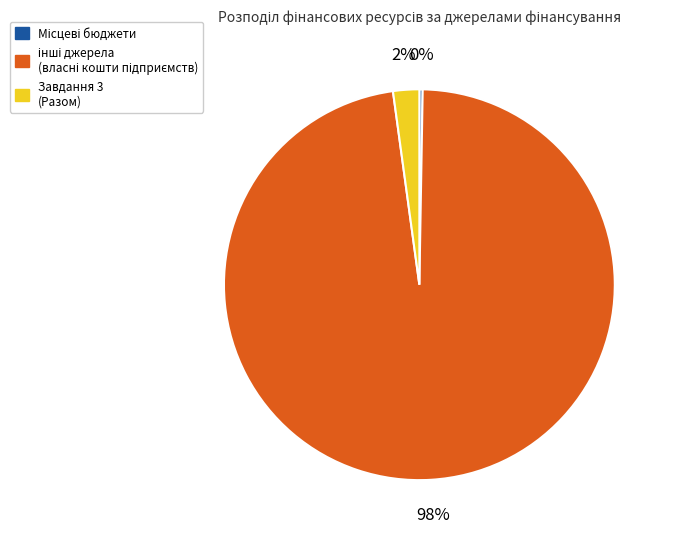

Is there any slice that represents more than half of the pie?

Yes